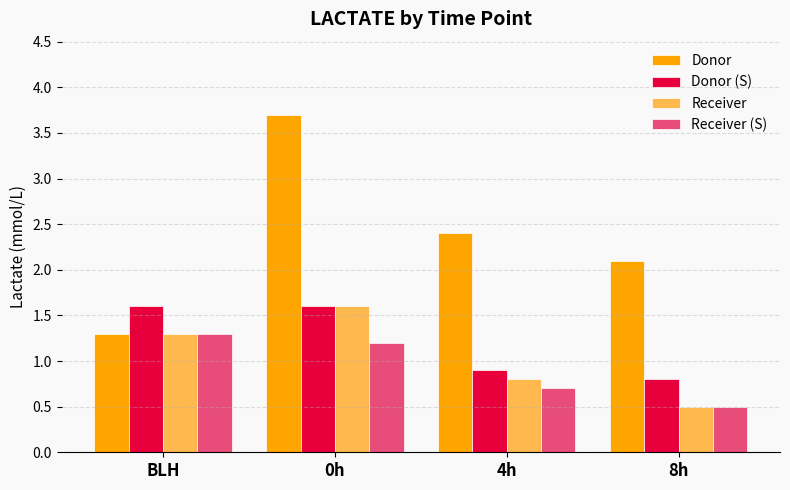

Which series has the largest total across all categories?

Donor